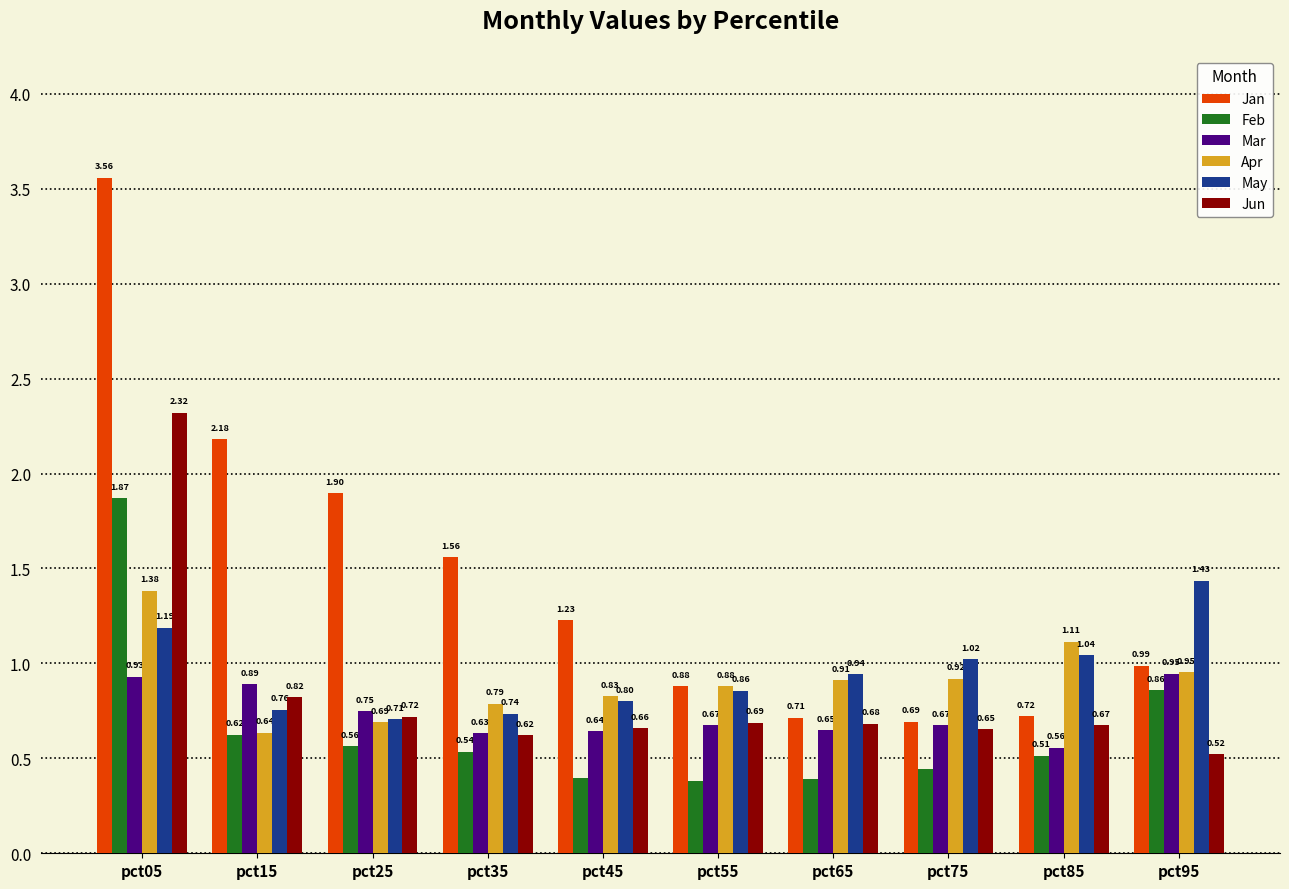

How many series are shown in this chart?

6